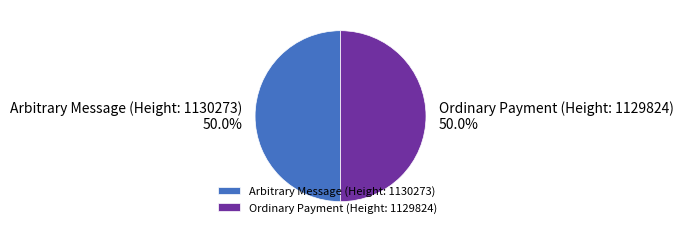

To the nearest percent, what portion does Ordinary Payment (Height: 1129824) represent?

50%